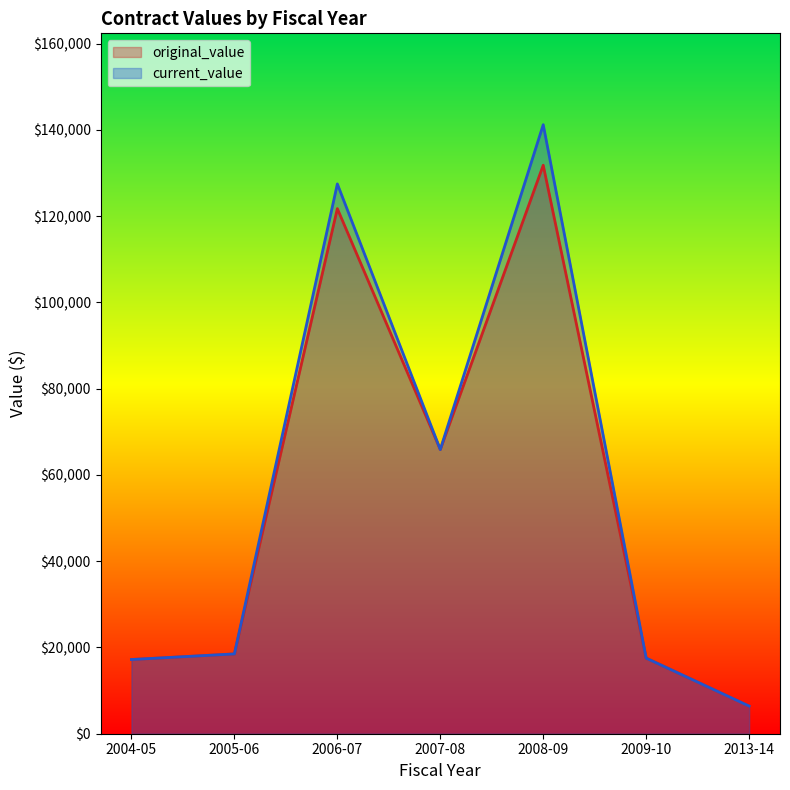

Where is original_value nearest to the value 69101?

2007-08